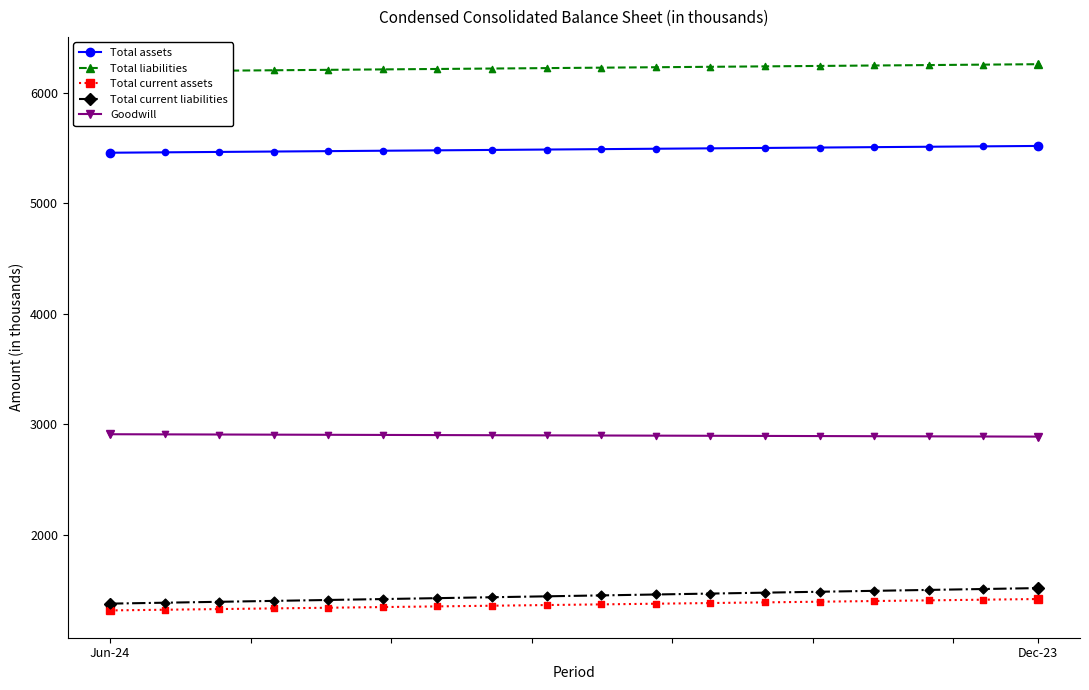

At how many categories does at least one series exceed 3052?

2